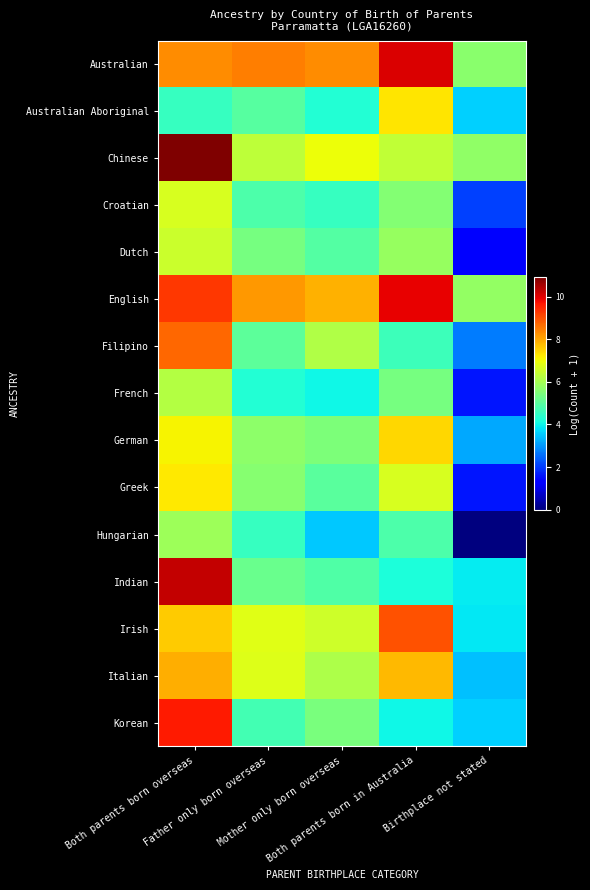

Reading left to right, what are all the values shown in this chart?

Australian: Both parents born overseas=8.3	Father only born overseas=8.5	Mother only born overseas=8.3	Both parents born in Australia=10.0	Birthplace not stated=5.6
Australian Aboriginal: Both parents born overseas=4.5	Father only born overseas=5.0	Mother only born overseas=4.3	Both parents born in Australia=7.3	Birthplace not stated=3.6
Chinese: Both parents born overseas=10.9	Father only born overseas=6.3	Mother only born overseas=7.0	Both parents born in Australia=6.4	Birthplace not stated=5.7
Croatian: Both parents born overseas=6.7	Father only born overseas=4.8	Mother only born overseas=4.5	Both parents born in Australia=5.6	Birthplace not stated=2.1
Dutch: Both parents born overseas=6.5	Father only born overseas=5.4	Mother only born overseas=4.9	Both parents born in Australia=5.8	Birthplace not stated=1.4
English: Both parents born overseas=9.3	Father only born overseas=8.2	Mother only born overseas=7.9	Both parents born in Australia=9.9	Birthplace not stated=5.8
Filipino: Both parents born overseas=8.7	Father only born overseas=5.1	Mother only born overseas=6.2	Both parents born in Australia=4.6	Birthplace not stated=2.7
French: Both parents born overseas=6.2	Father only born overseas=4.3	Mother only born overseas=4.0	Both parents born in Australia=5.4	Birthplace not stated=1.6
German: Both parents born overseas=7.1	Father only born overseas=5.7	Mother only born overseas=5.5	Both parents born in Australia=7.4	Birthplace not stated=3.2
Greek: Both parents born overseas=7.2	Father only born overseas=5.6	Mother only born overseas=5.0	Both parents born in Australia=6.7	Birthplace not stated=1.6
Hungarian: Both parents born overseas=5.9	Father only born overseas=4.5	Mother only born overseas=3.5	Both parents born in Australia=4.8	Birthplace not stated=0.0
Indian: Both parents born overseas=10.3	Father only born overseas=5.2	Mother only born overseas=4.9	Both parents born in Australia=4.2	Birthplace not stated=3.9
Irish: Both parents born overseas=7.6	Father only born overseas=6.8	Mother only born overseas=6.5	Both parents born in Australia=9.0	Birthplace not stated=3.9
Italian: Both parents born overseas=7.9	Father only born overseas=6.8	Mother only born overseas=6.1	Both parents born in Australia=7.8	Birthplace not stated=3.4
Korean: Both parents born overseas=9.6	Father only born overseas=4.7	Mother only born overseas=5.4	Both parents born in Australia=4.0	Birthplace not stated=3.6